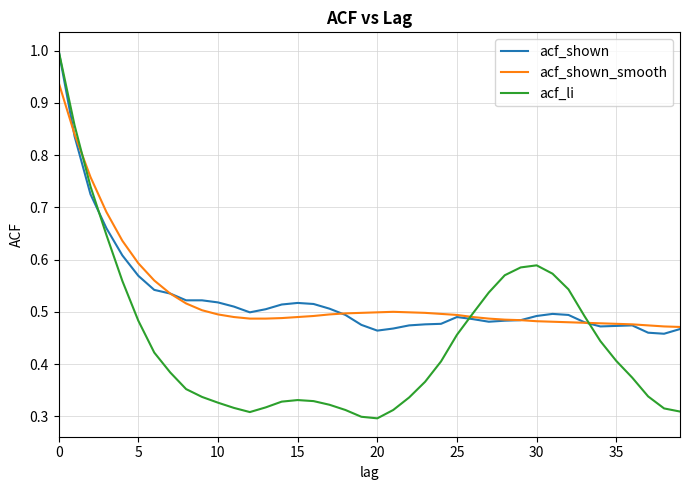

At how many categories does at least one series exceed 0?

40